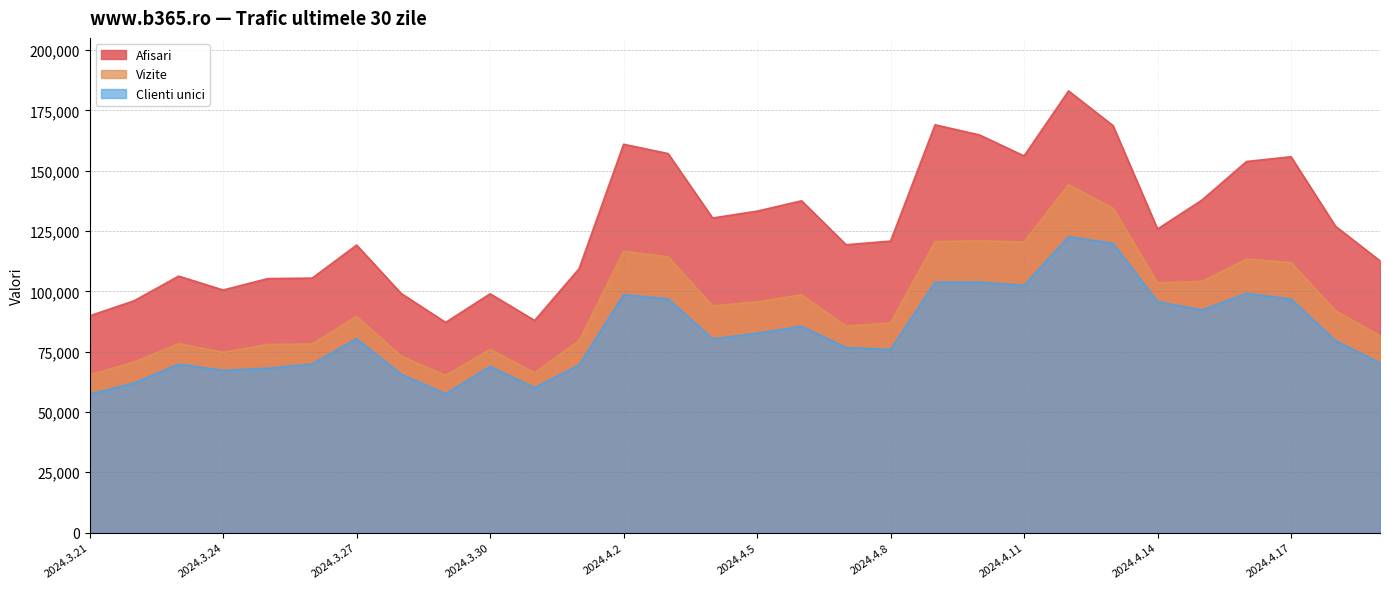

Where is the first local maximum for Vizite?

2024.3.23